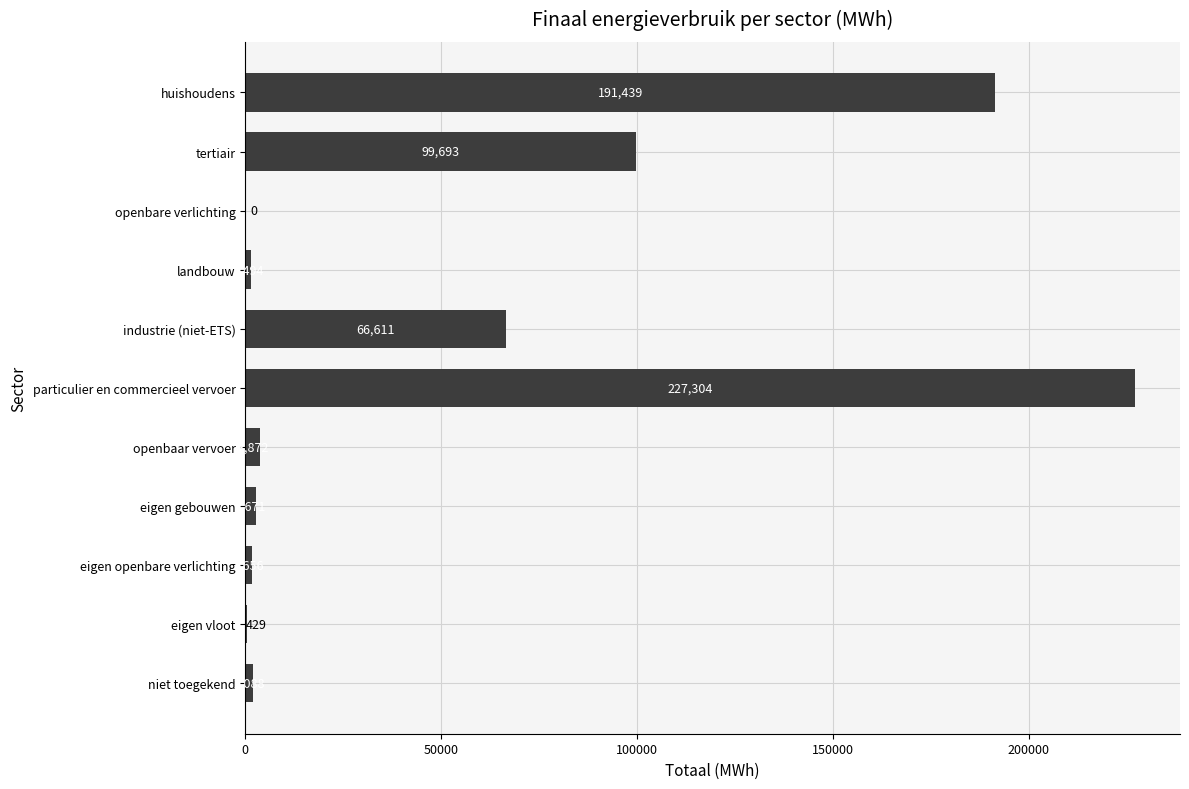

Are the bars horizontal?

Yes